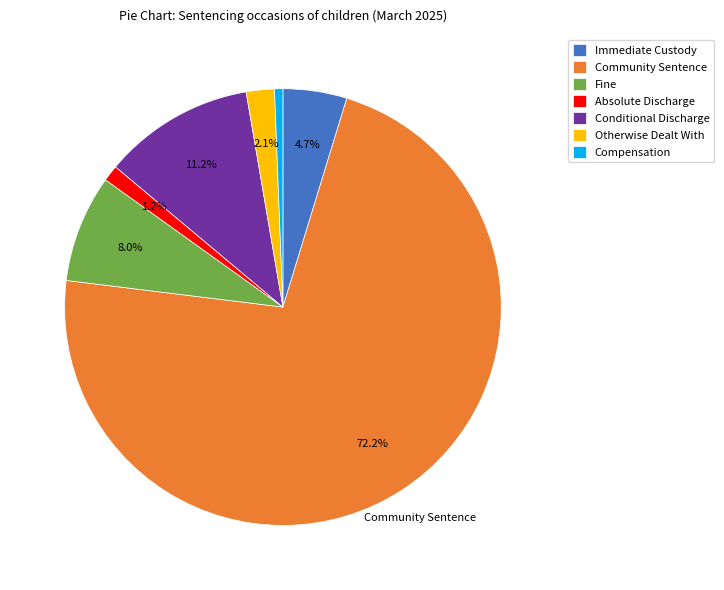

True or false: Community Sentence accounts for 72% of the total.

True